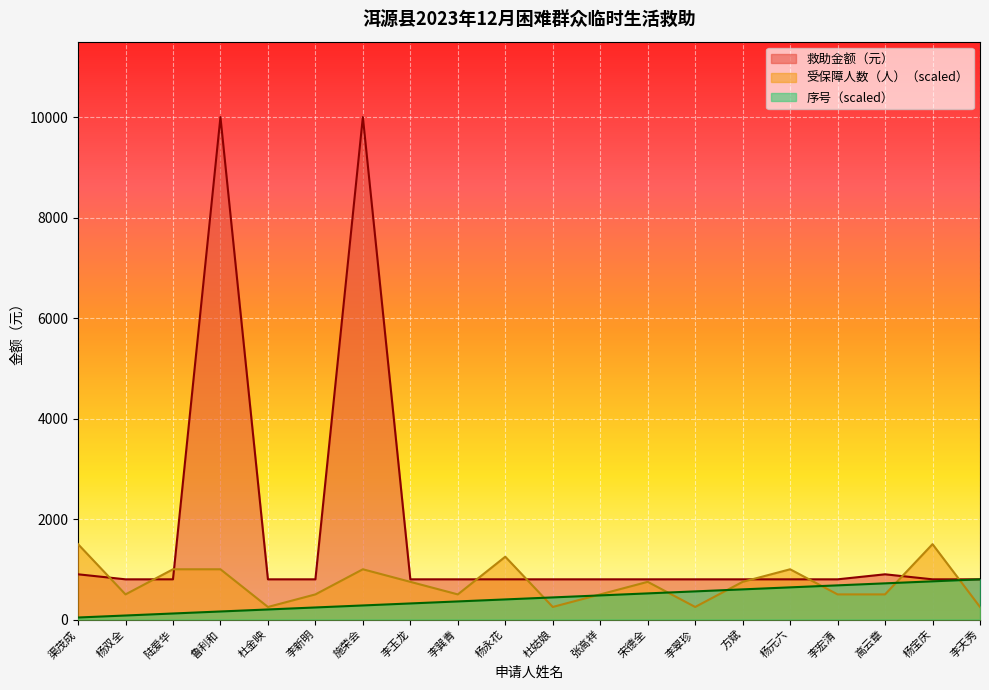

Which label corresponds to the largest value in the chart?

鲁利和